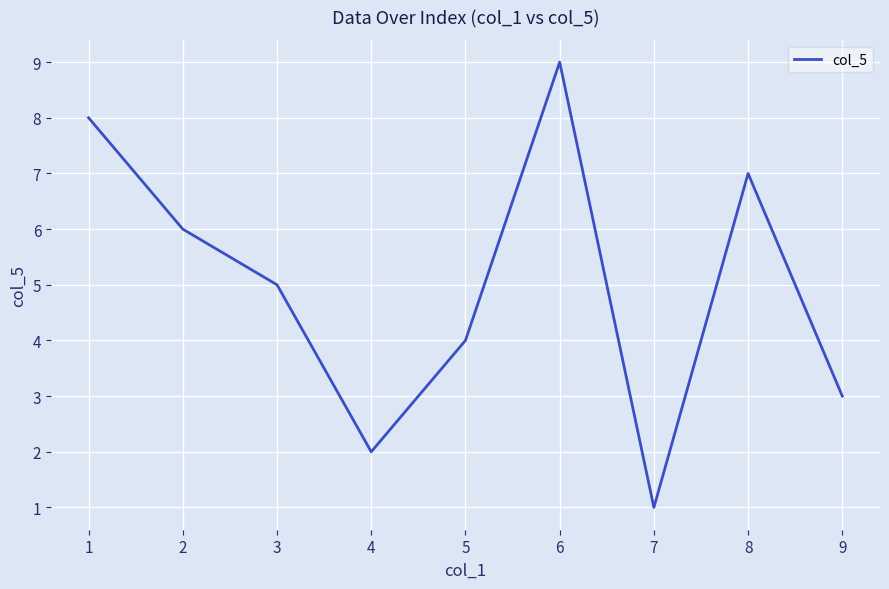

What is the difference between the maximum and second lowest values?

7